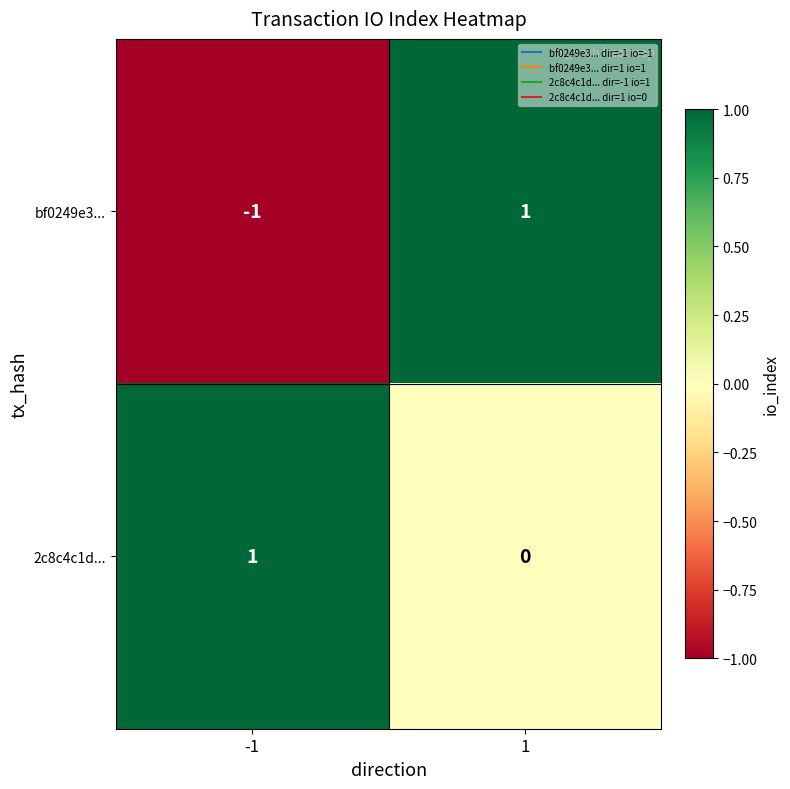

Which series has the largest range (max minus min)?

bf0249e3...